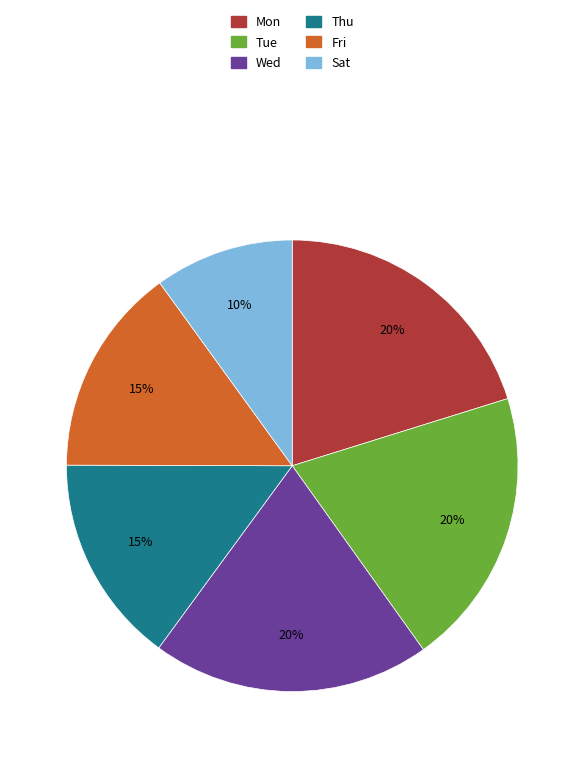

Count the number of slices in the pie.

6